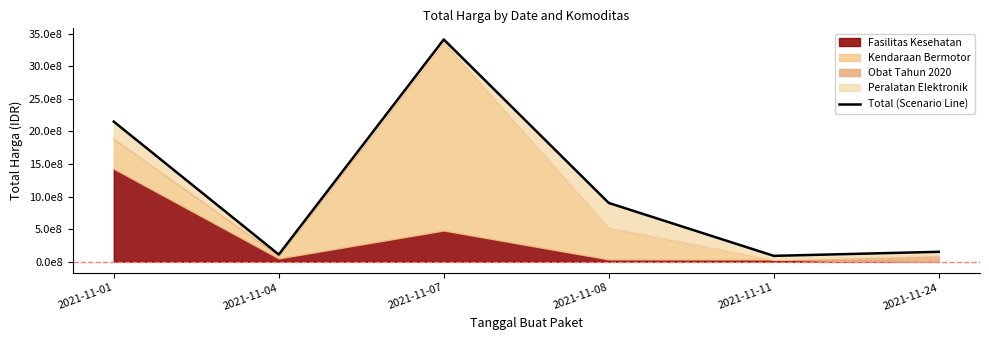

True or false: the data shows 53110305 at 2021-11-11.

False